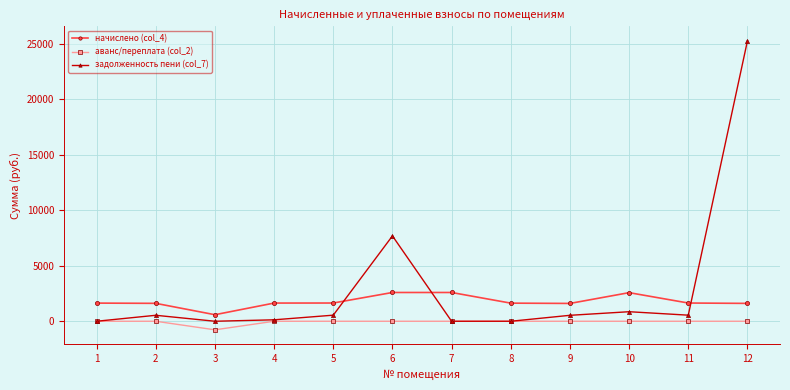

What is the value of the начислено (col_4) point at the 2nd from the left?

1613.0